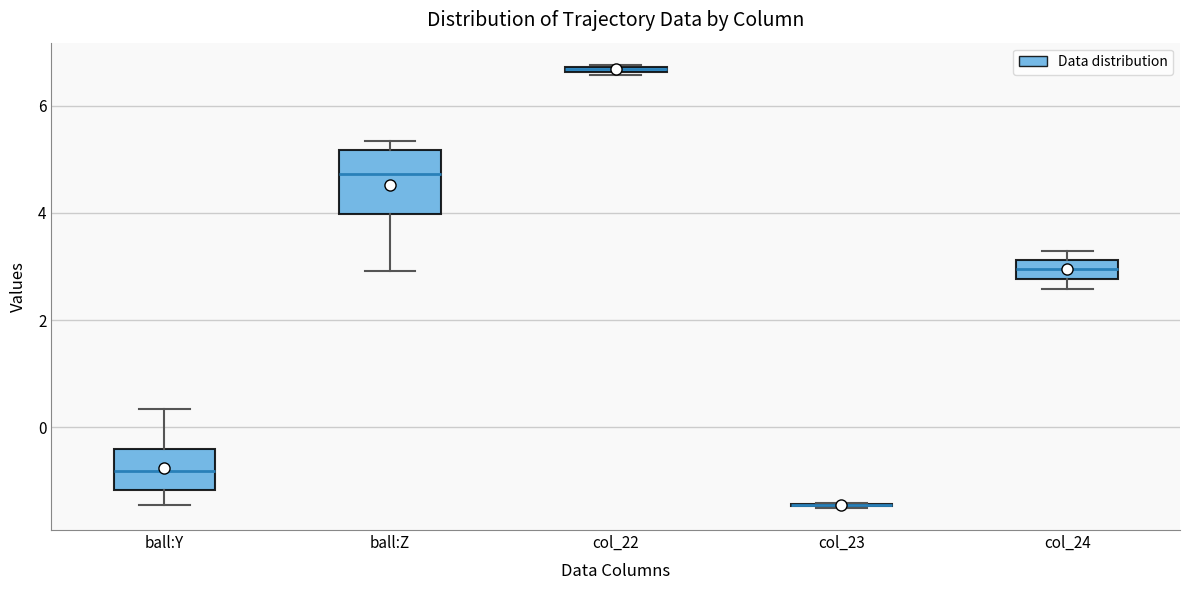

Which box is the tallest, from its lower edge to its upper edge?

ball:Z